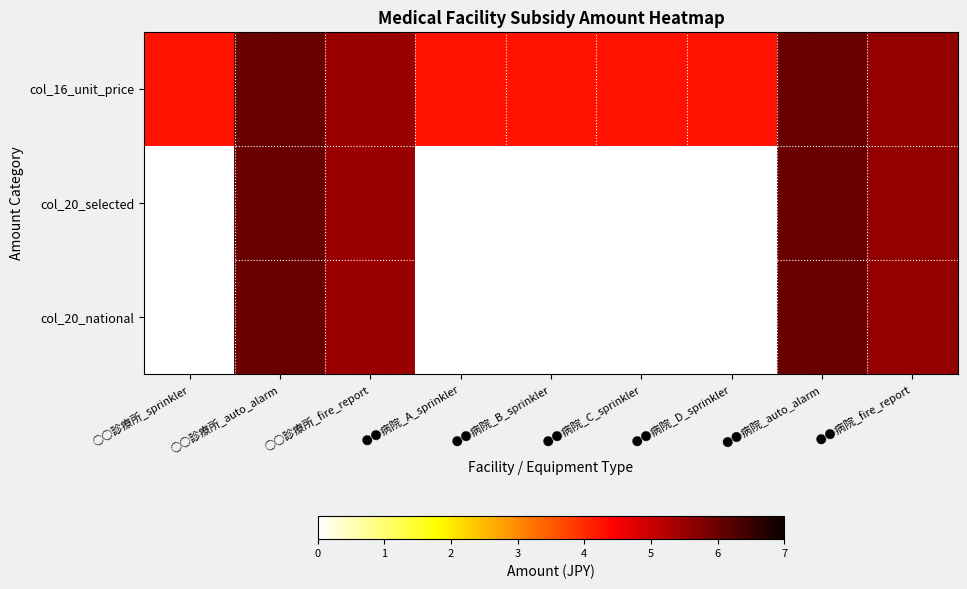

What is the maximum value for col_16_unit_price?

6.0